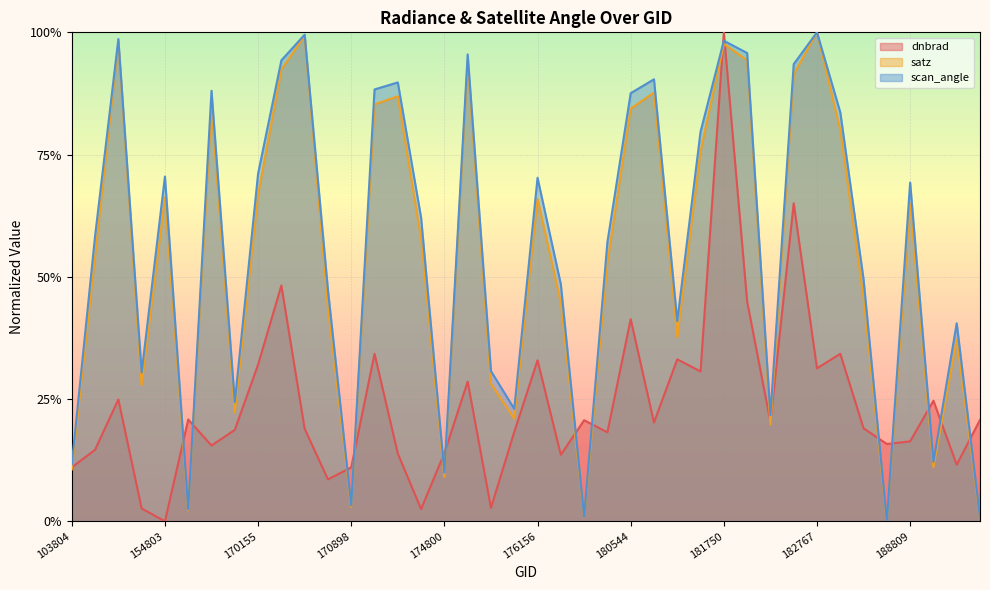

True or false: dnbrad has a value of 20.7 at 180152.

True